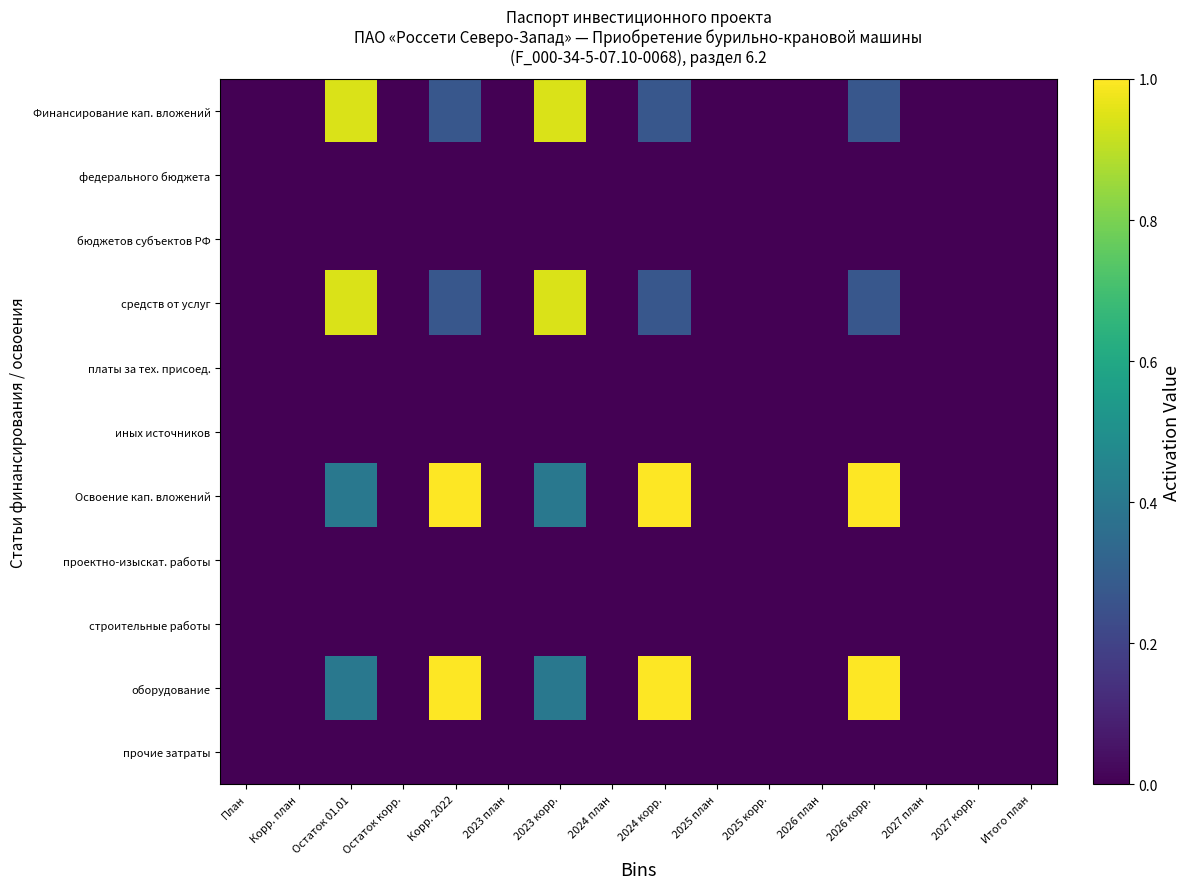

Between Корр. план and 2024 план, which series saw the biggest shift?

Финансирование кап. вложений